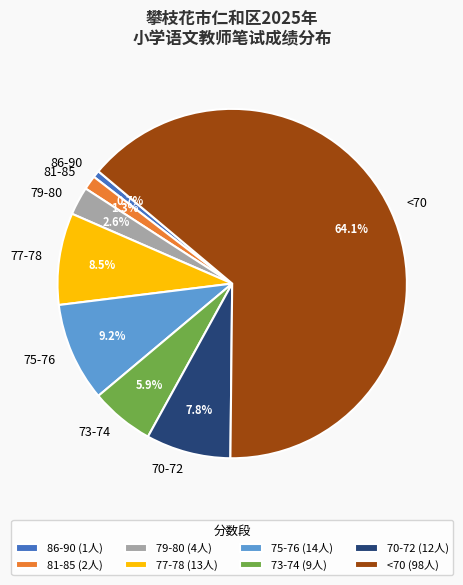

Is there a majority slice in this chart?

Yes